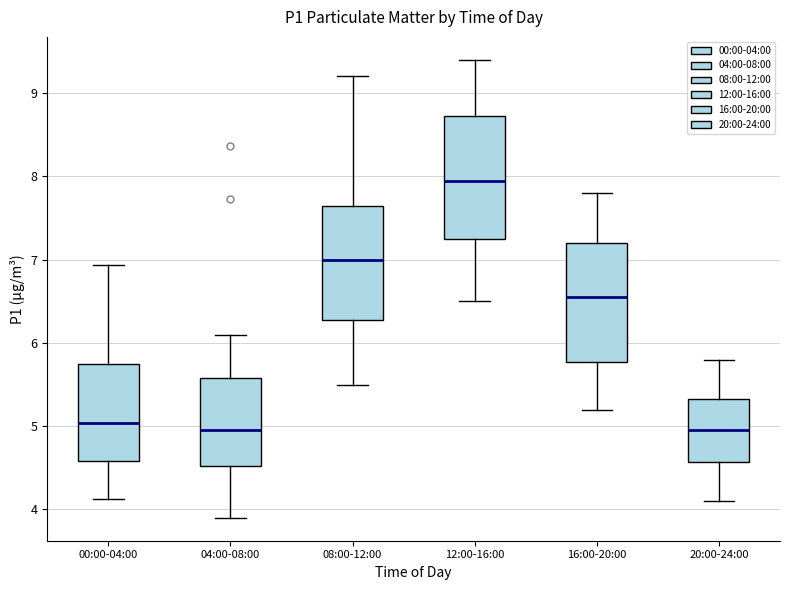

Reading left to right, read every box against the y-axis: the position of its median line, the range the box covers, and the ends of its whiskers. The values are not printed on the chart, so give them approximately, as read against the axis.

00:00-04:00: median 5.0, box 4.6 to 5.7, whiskers 4.1 to 6.9
04:00-08:00: median 5.0, box 4.5 to 5.6, whiskers 3.9 to 6.1
08:00-12:00: median 7.0, box 6.3 to 7.7, whiskers 5.5 to 9.2
12:00-16:00: median 8.0, box 7.3 to 8.7, whiskers 6.5 to 9.4
16:00-20:00: median 6.6, box 5.8 to 7.2, whiskers 5.2 to 7.8
20:00-24:00: median 5.0, box 4.6 to 5.3, whiskers 4.1 to 5.8